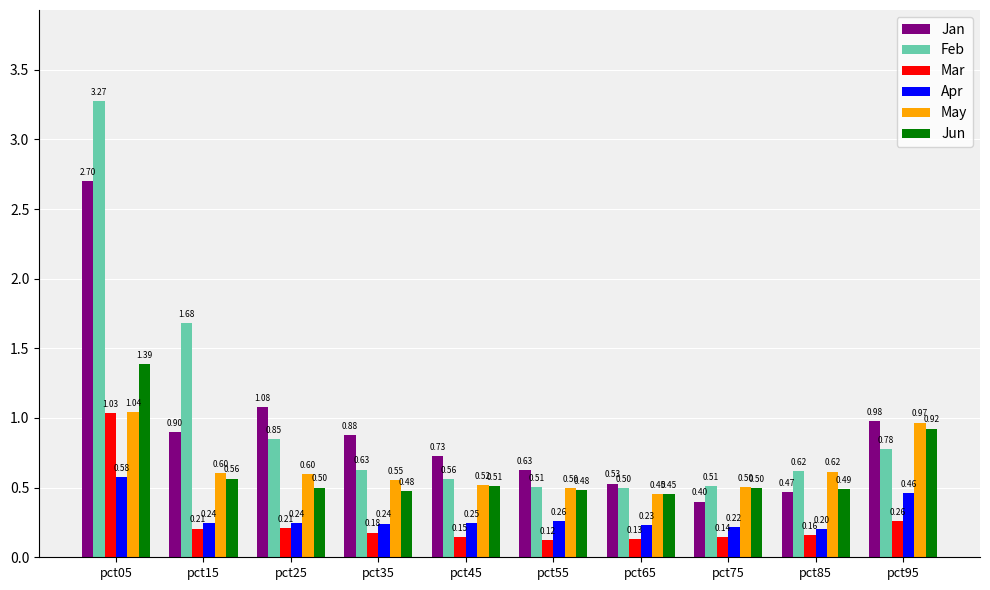

At which category is the sum across all series the highest?

pct05